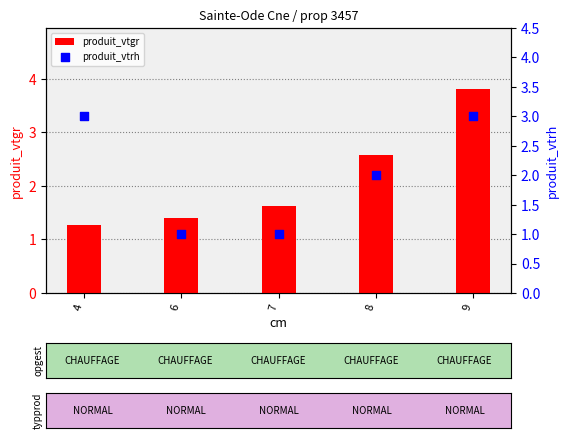

Which series has the widest spread of Y values?

produit_vtgr